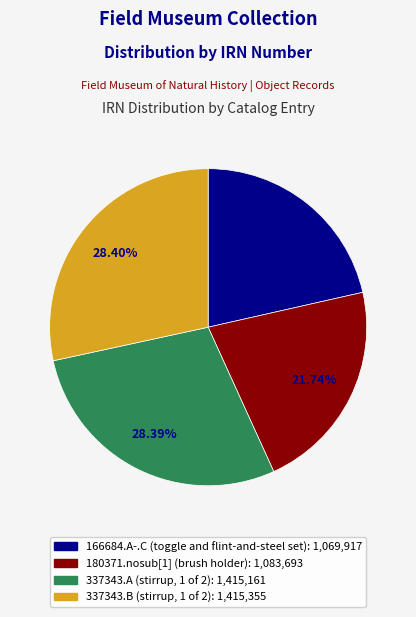

Combined, do 337343.A (stirrup, 1 of 2) and 337343.B (stirrup, 1 of 2) account for over 50%?

Yes